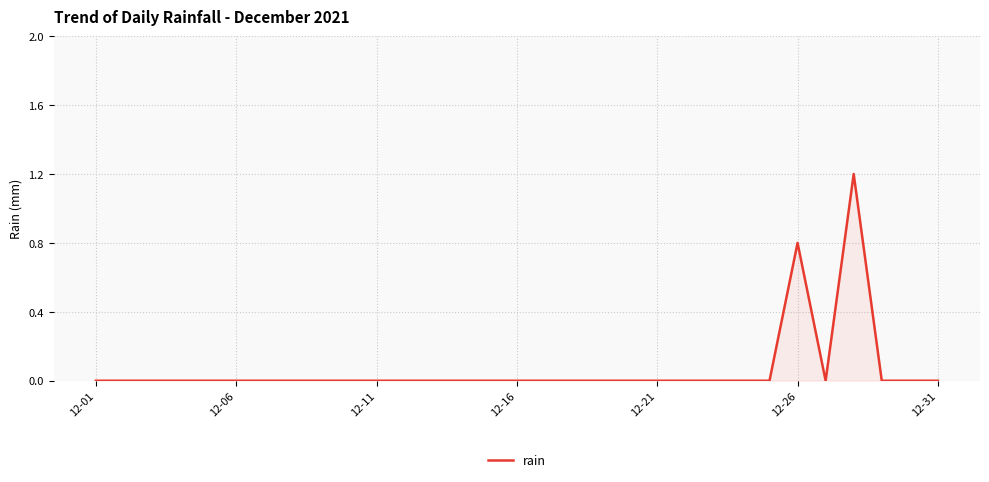

What is the maximum value shown in the chart?

1.2